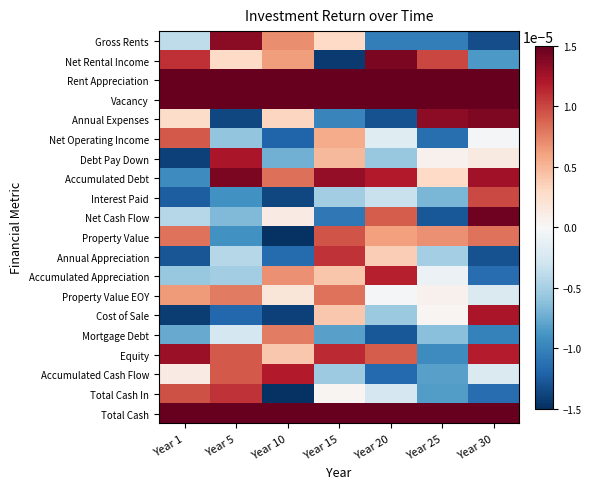

Between Year 10 and Year 30, which series saw the biggest shift?

Cost of Sale